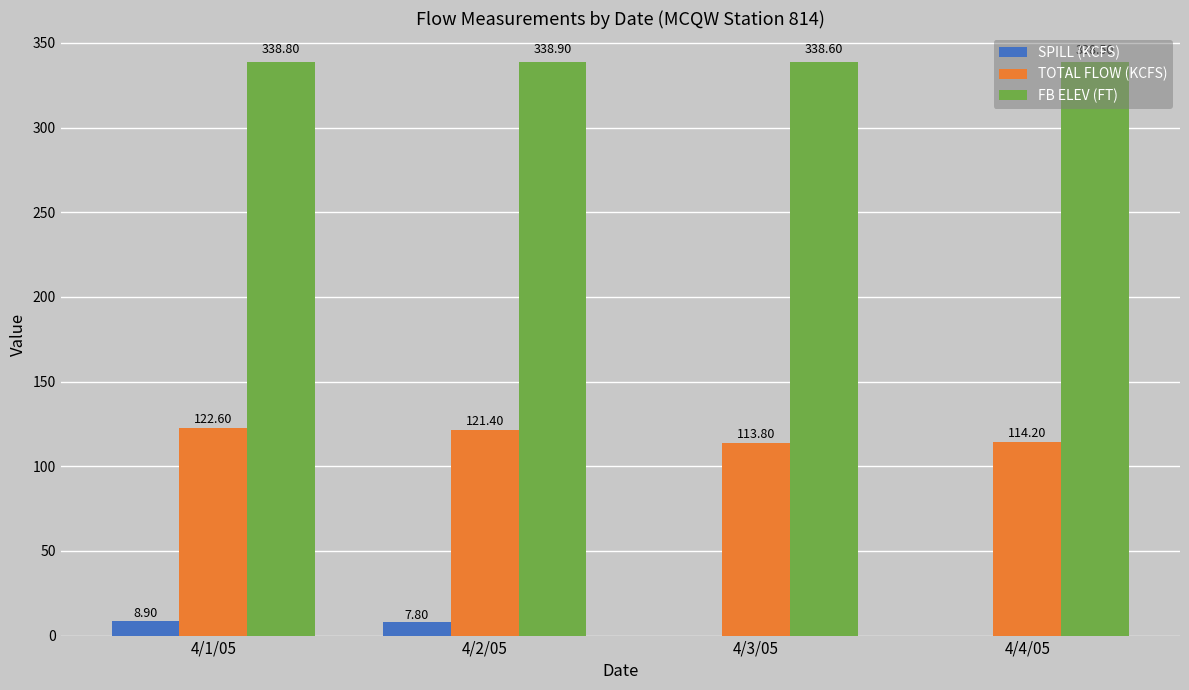

Is the value of FB ELEV (FT) at 4/2/05 greater than the value of SPILL (KCFS) at 4/4/05?

Yes